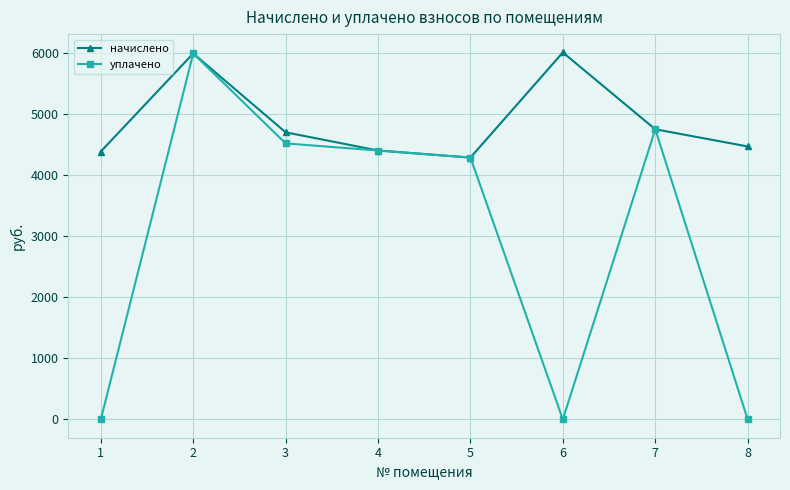

Where is the first local minimum for начислено?

5